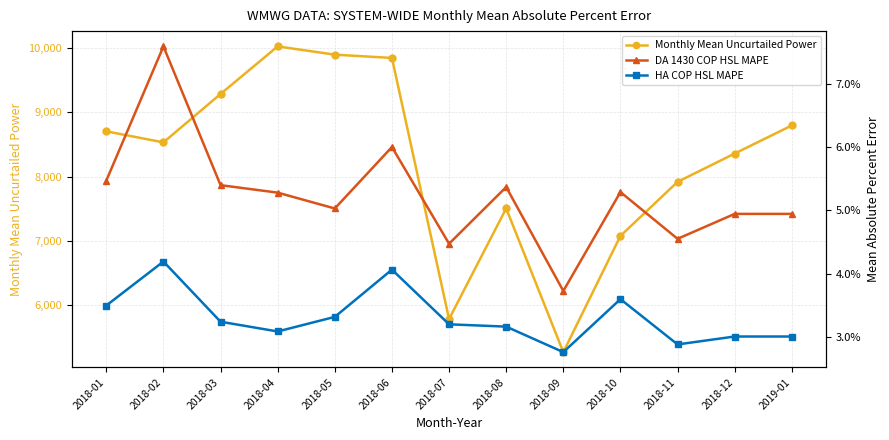

What is the label of the 12th point from the left?

2018-12